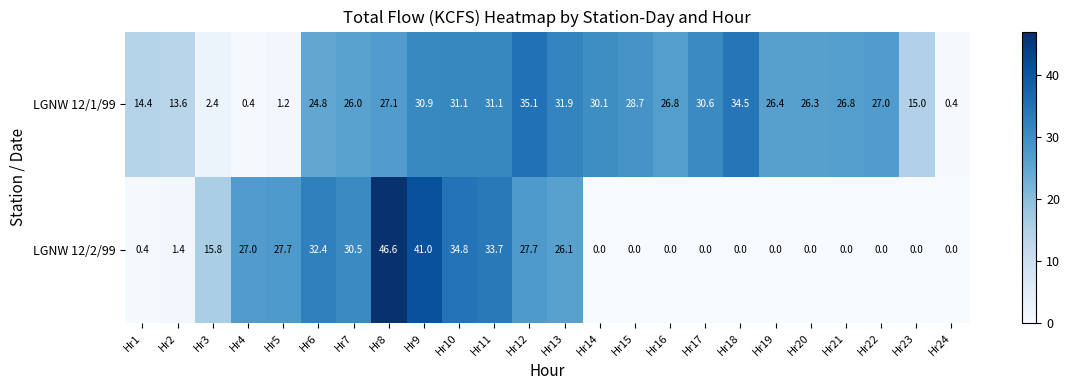

How many distinct data groups are displayed?

2